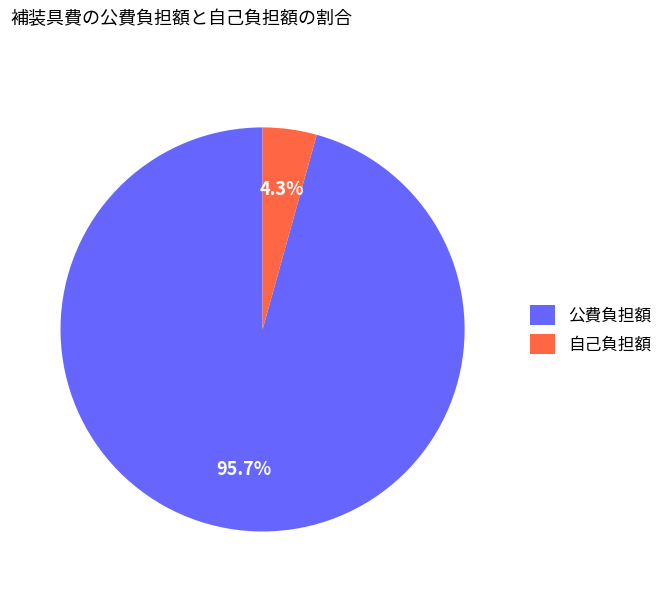

To the nearest percent, what is the difference between the largest and smallest slice percentages?

91%